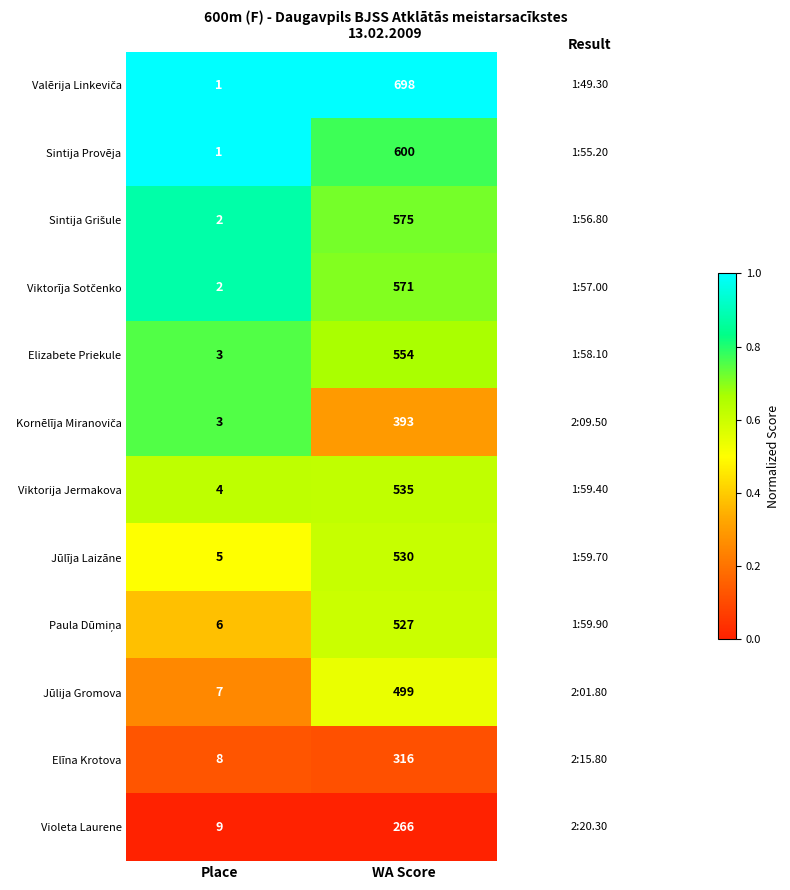

What is the difference between the highest and lowest values at WA Score?

432